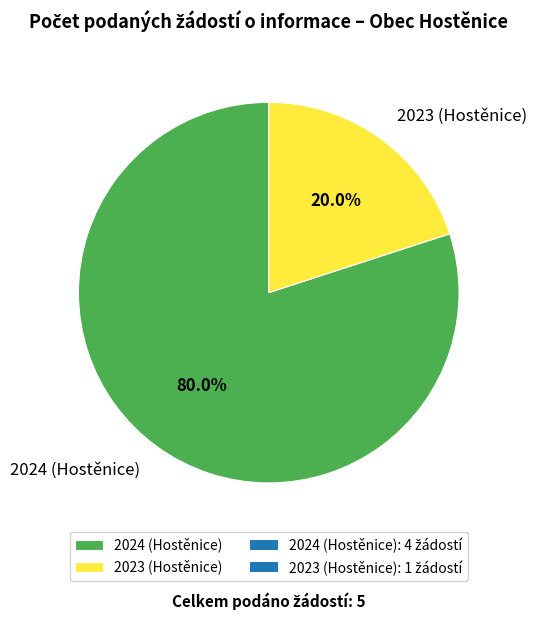

What is the largest slice in the pie chart?

2024 (Hostěnice)